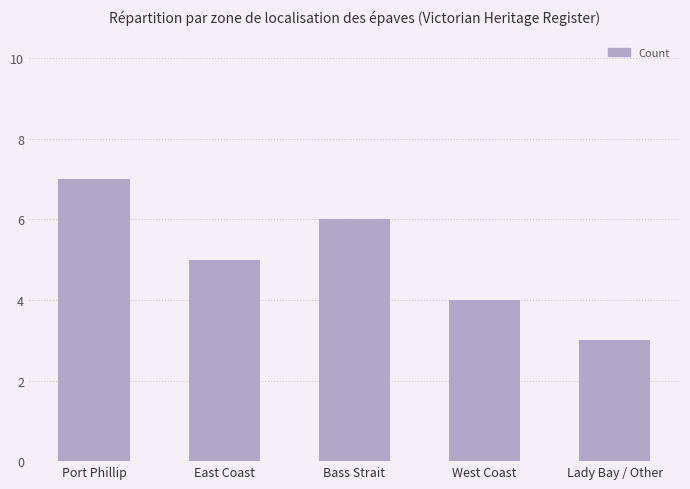

What is the difference between the values at East Coast and West Coast?

1